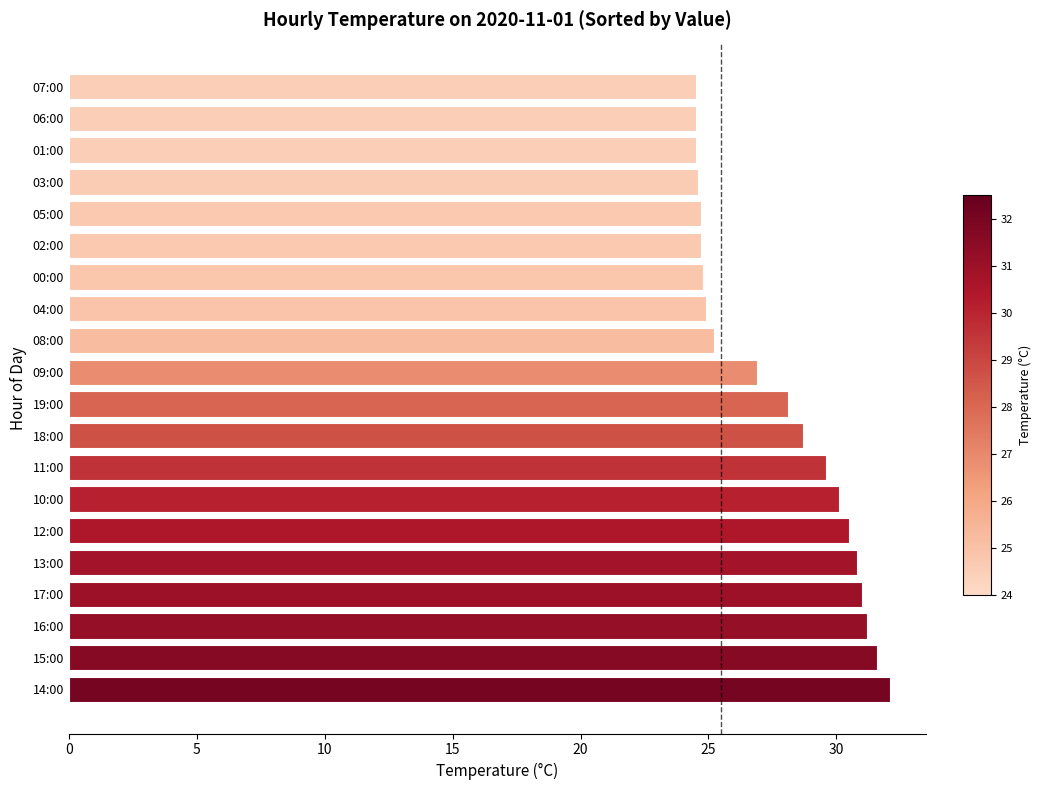

Which has a higher value, 17:00 or 06:00?

17:00